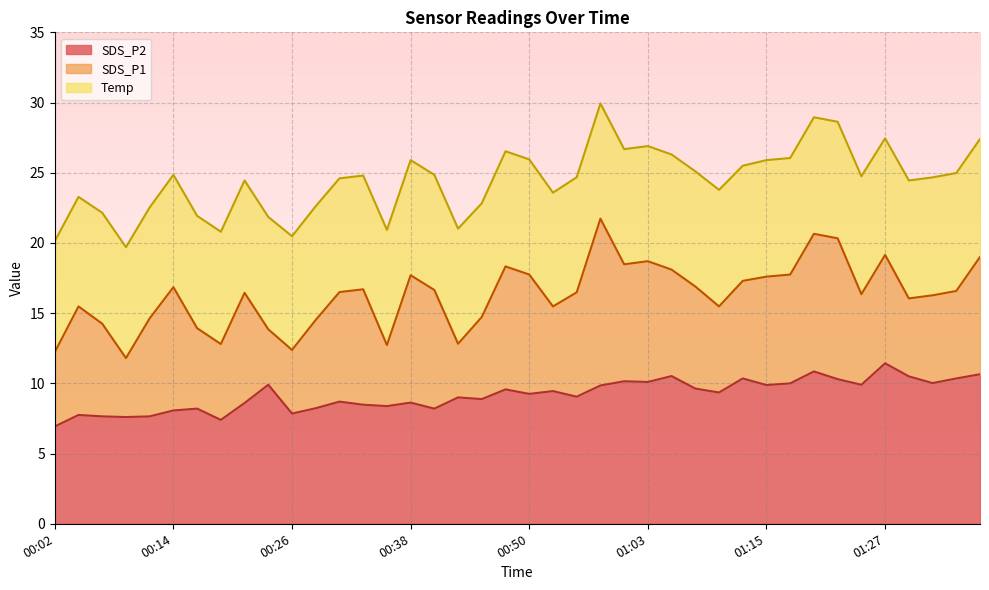

How many data points in SDS_P2 are less than 9?

17